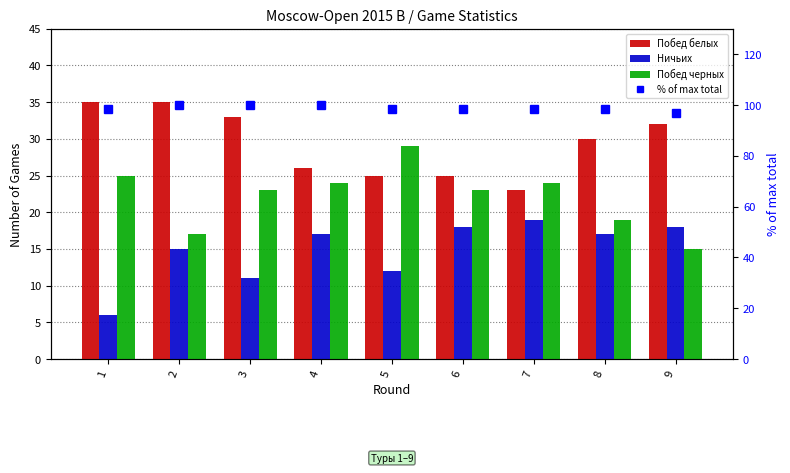

Which series has the largest total across all categories?

% of max total